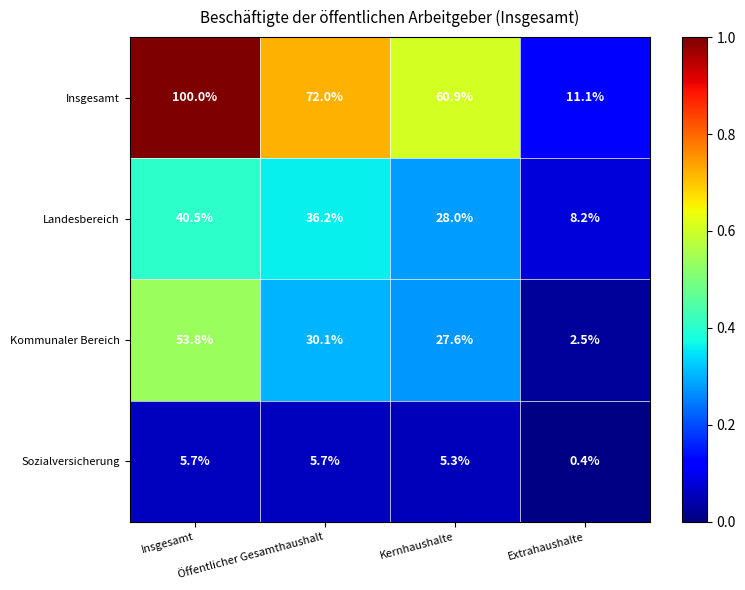

What is the difference between the second highest and minimum values in the Sozialversicherung series?

5.3